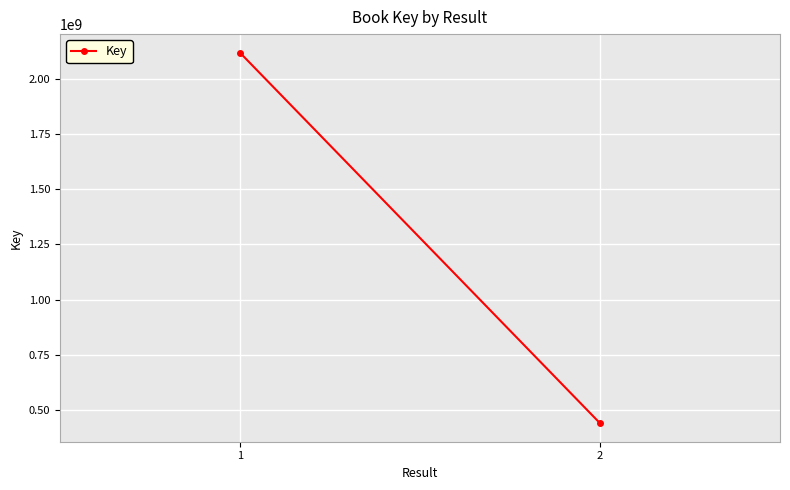

Rank the categories by value from lowest to highest.

2, 1